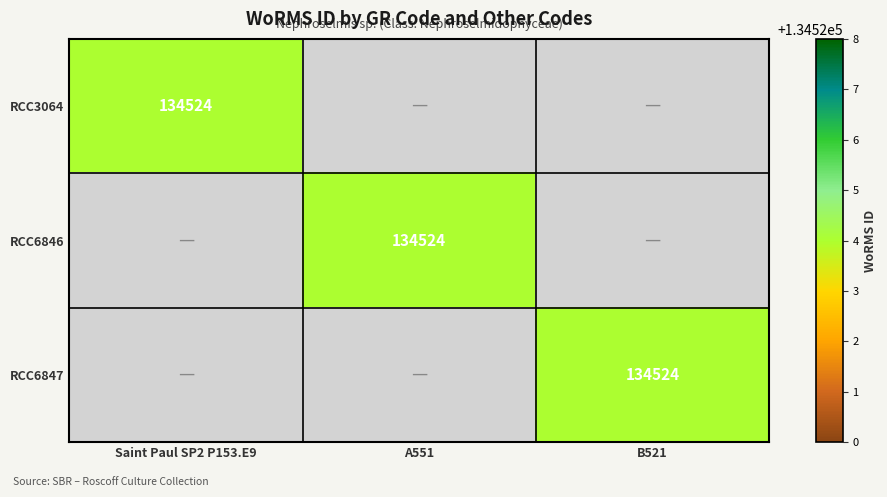

Which category has the highest value across all series?

Saint Paul SP2 P153.E9